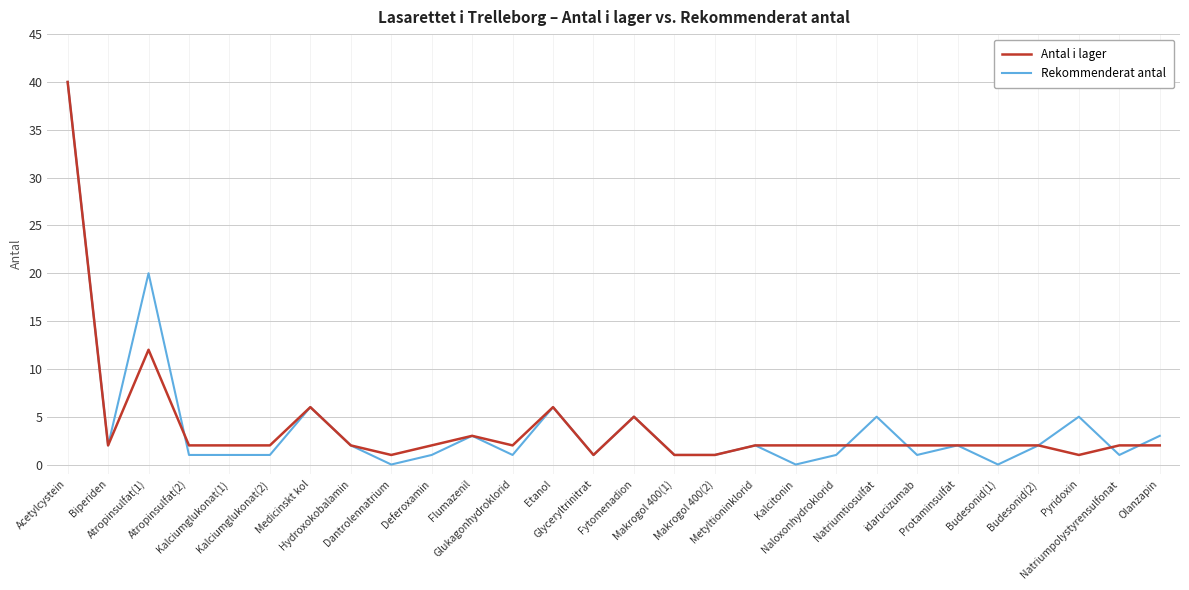

In Rekommenderat antal, how many points are higher than both neighbors (excluding endpoints)?

9